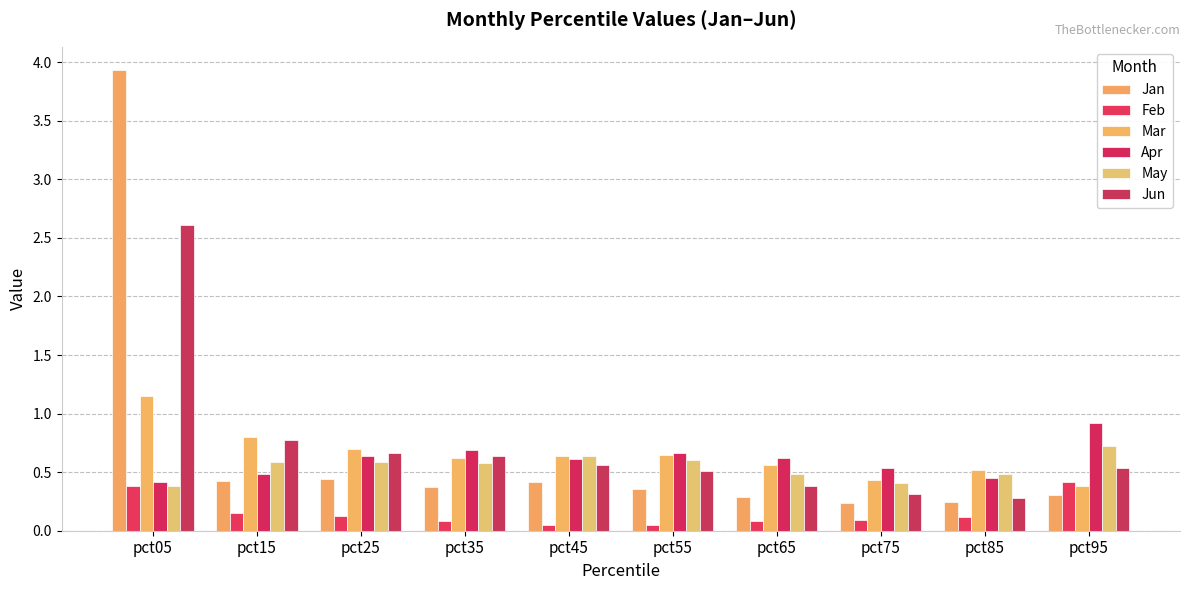

What is the highest value of the May series?

0.7